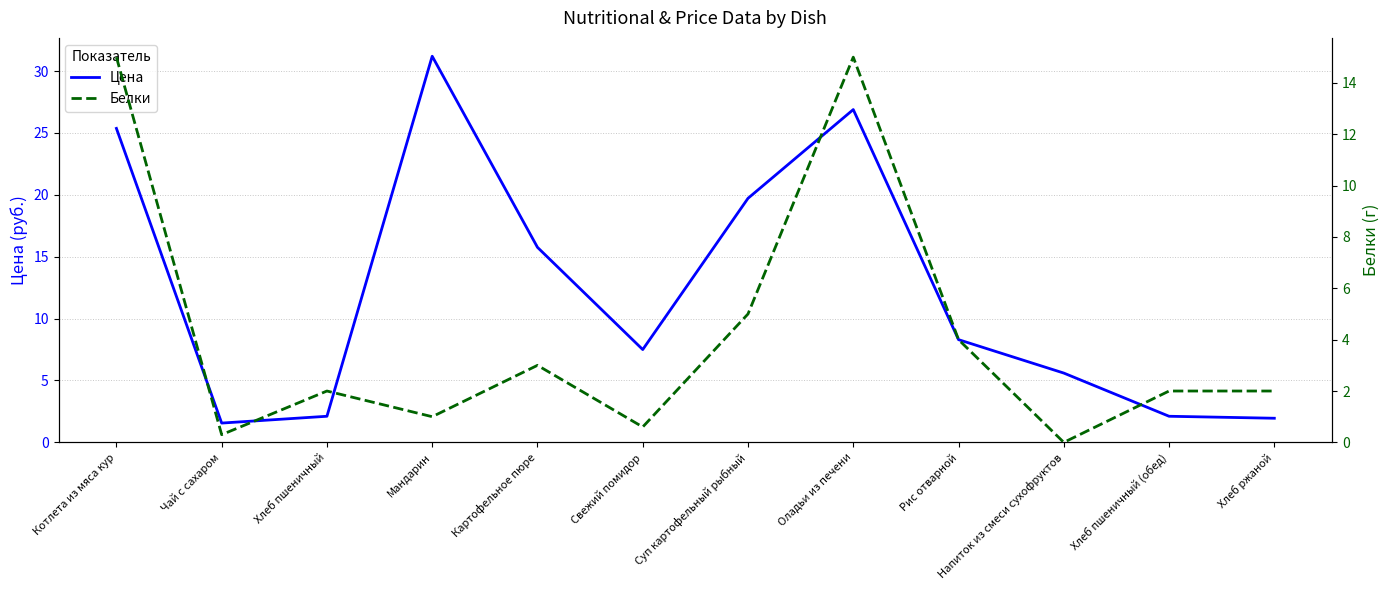

What value does the Белки series have at Свежий помидор?

0.6